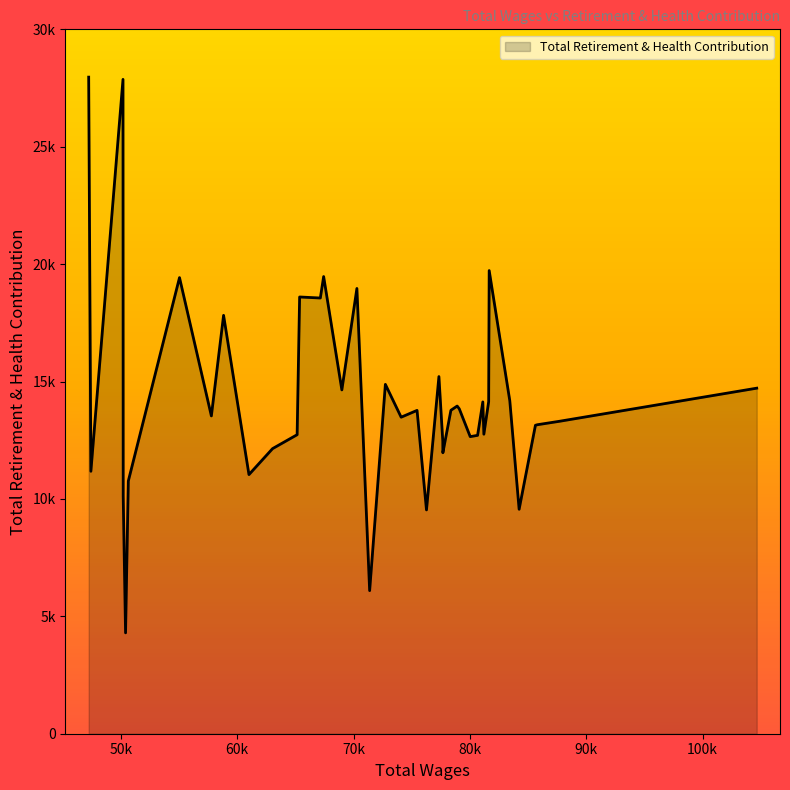

True or false: there are more than 2 points higher than both neighbors.

True